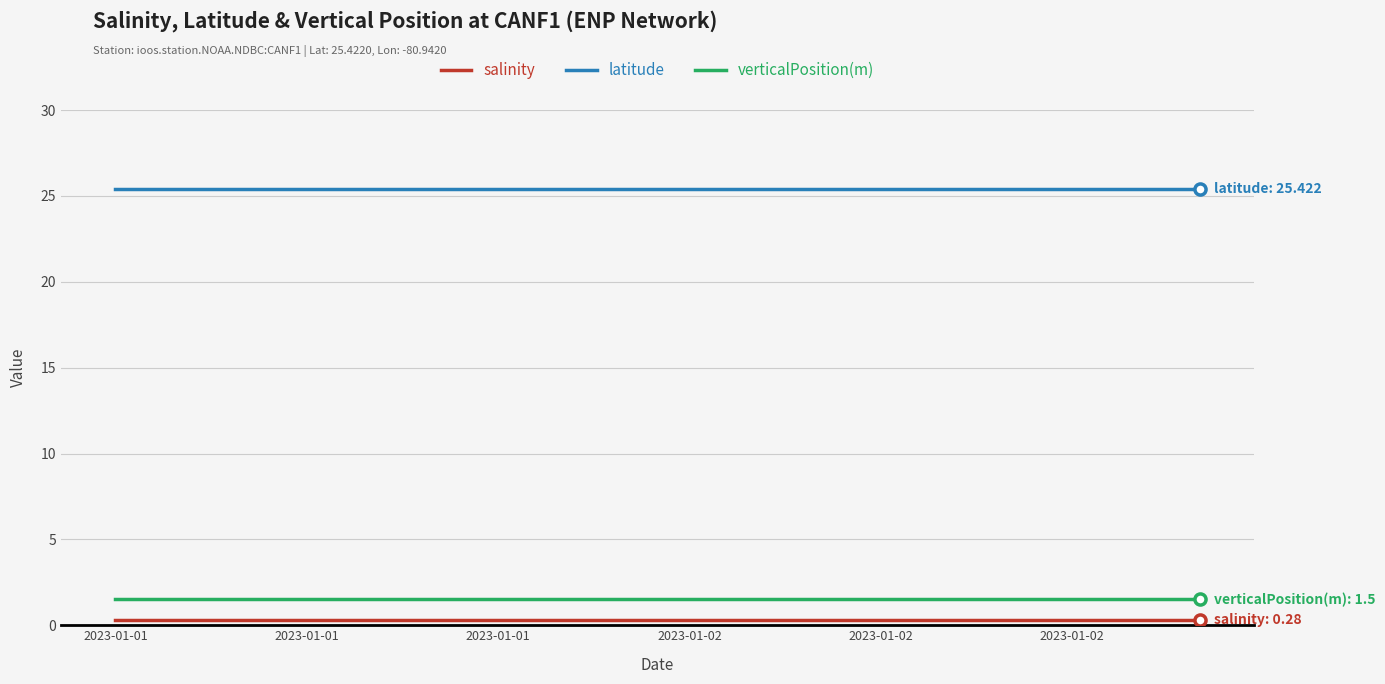

What is the greatest value displayed?

25.4